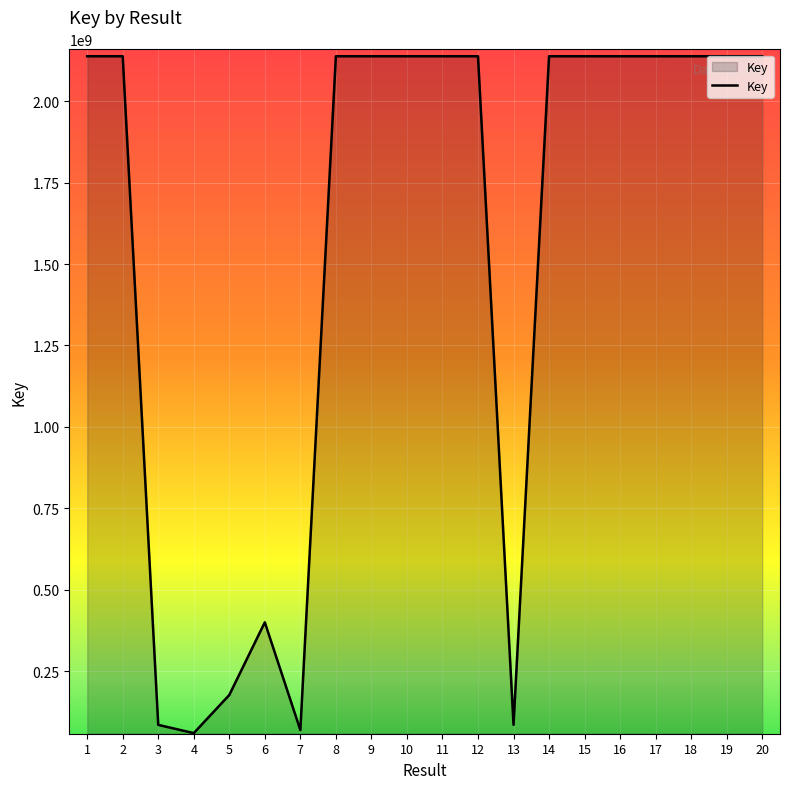

Does the chart display data point markers on the line(s)?

No